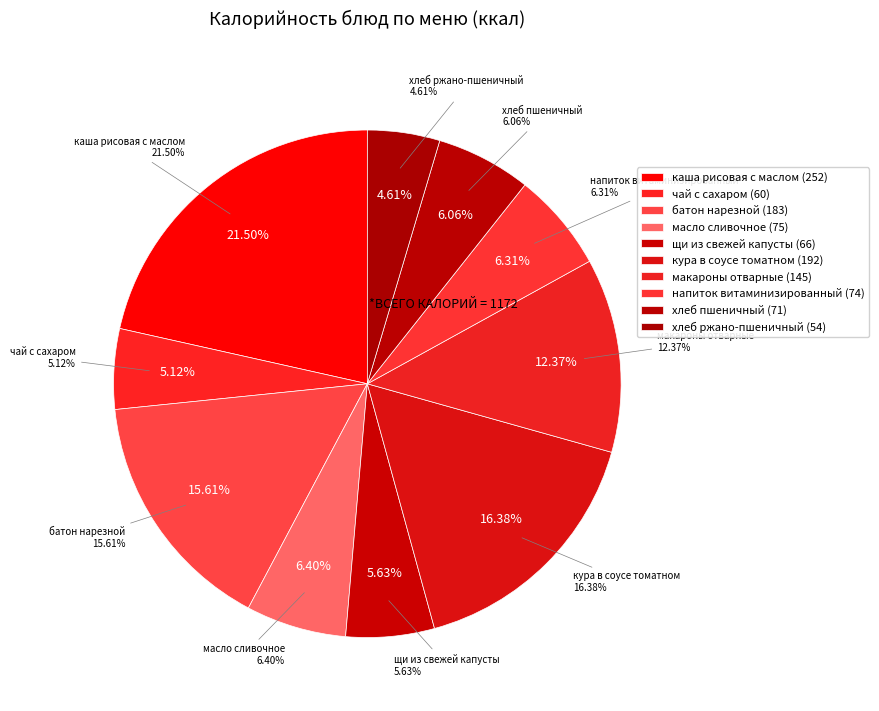

To the nearest percent, what is the combined percentage of батон нарезной and кура в соусе томатном?

32%